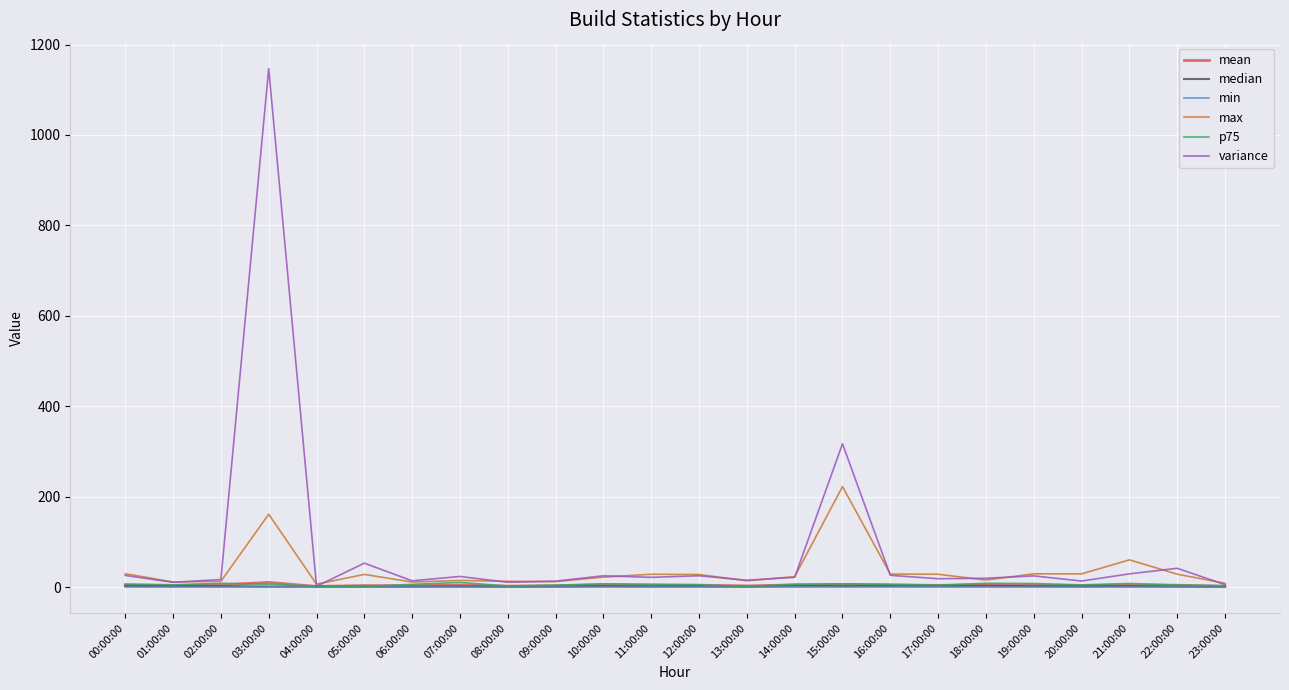

The p75 series shows 6.3 at 16:00:00. True or false?

True